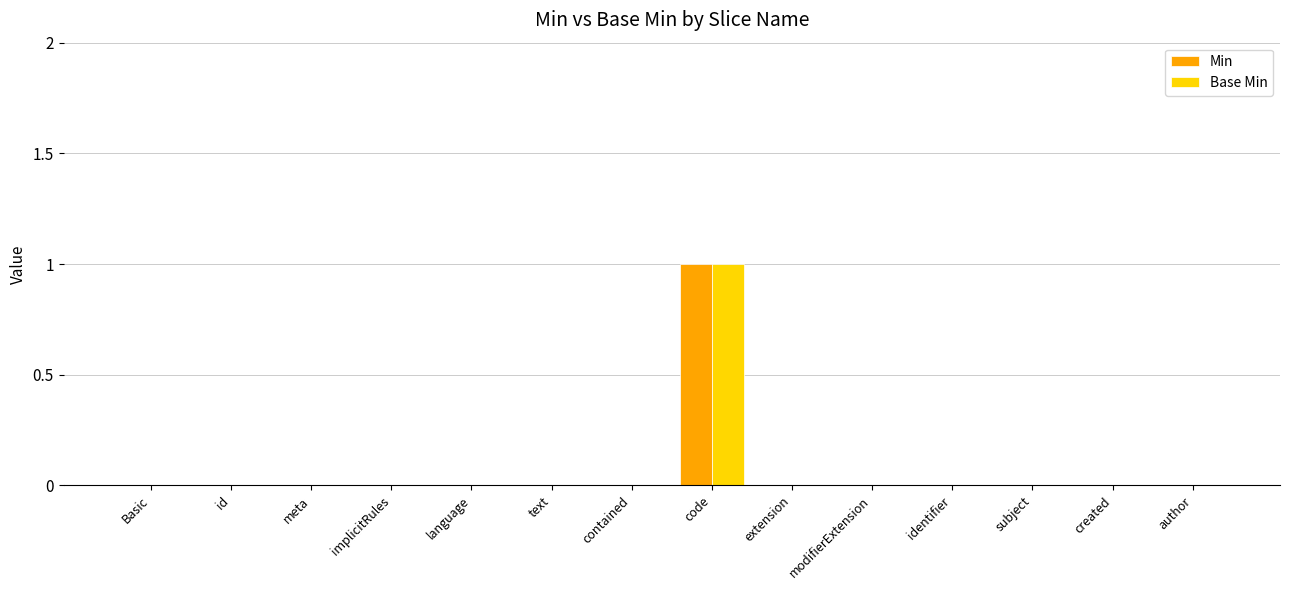

What is the sum of all Min values?

1